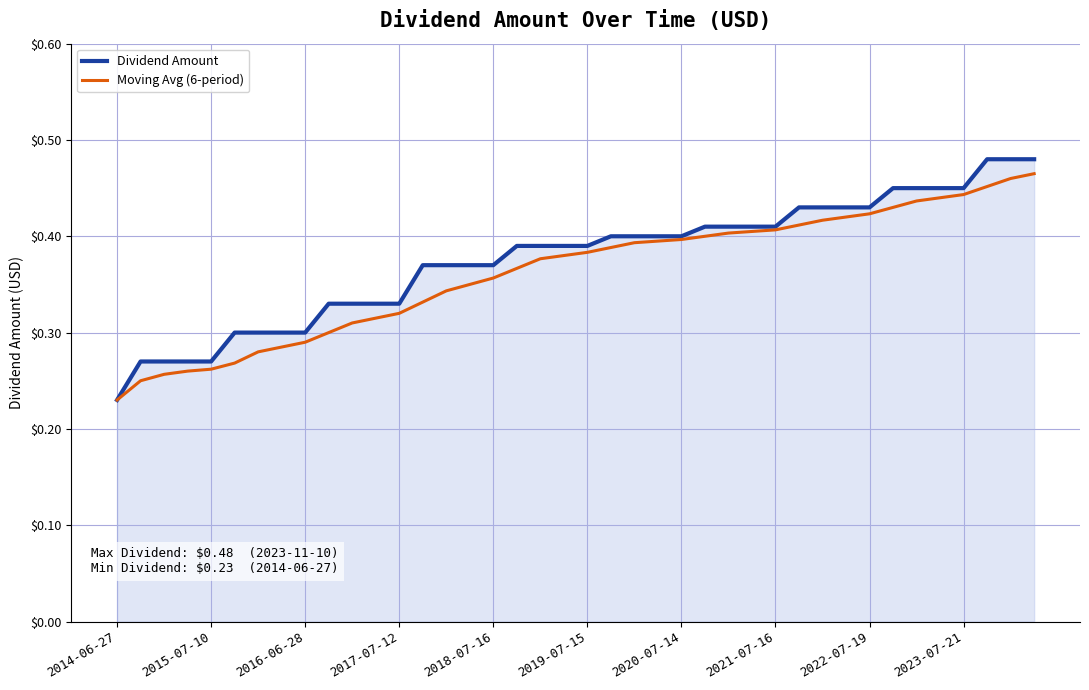

Which series has the largest range (max minus min)?

Dividend Amount